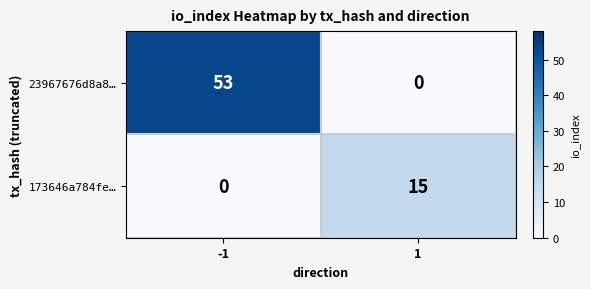

Which series has the widest spread of values?

23967676d8a8…